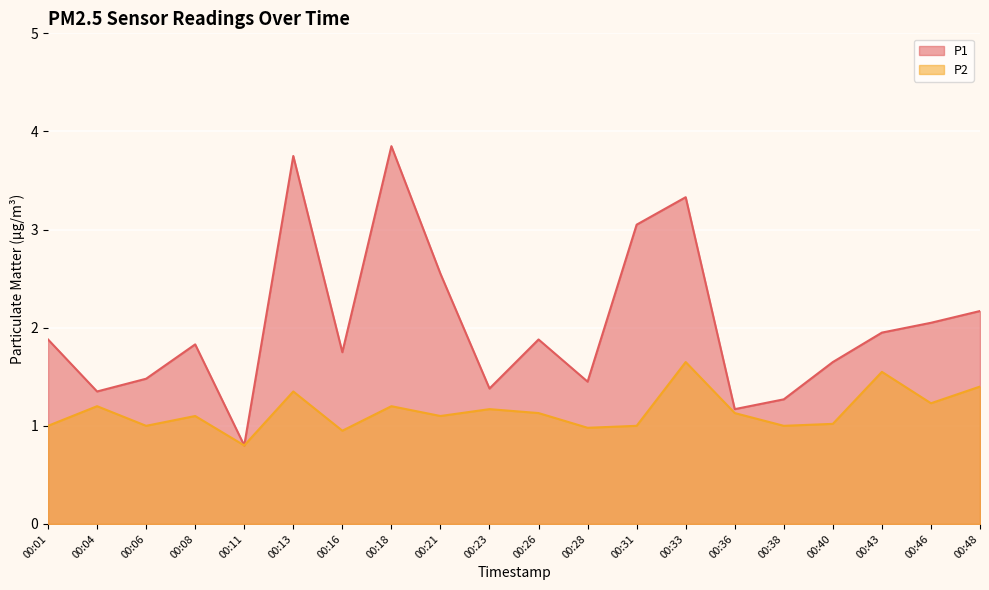

The P2 series shows 1.5 at 00:31. True or false?

False